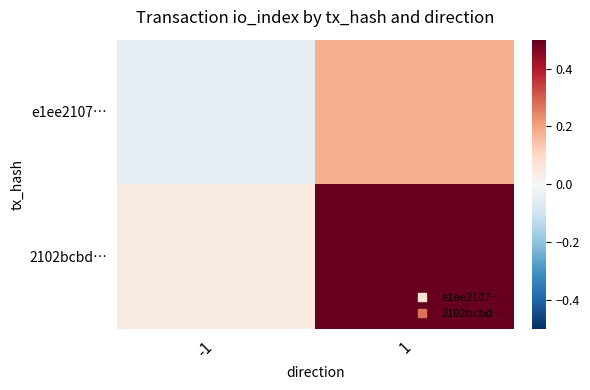

Reading right to left, list all the values displayed in this chart.

e1ee2107…: 1=0.2	-1=-0.0
2102bcbd…: 1=0.5	-1=0.0